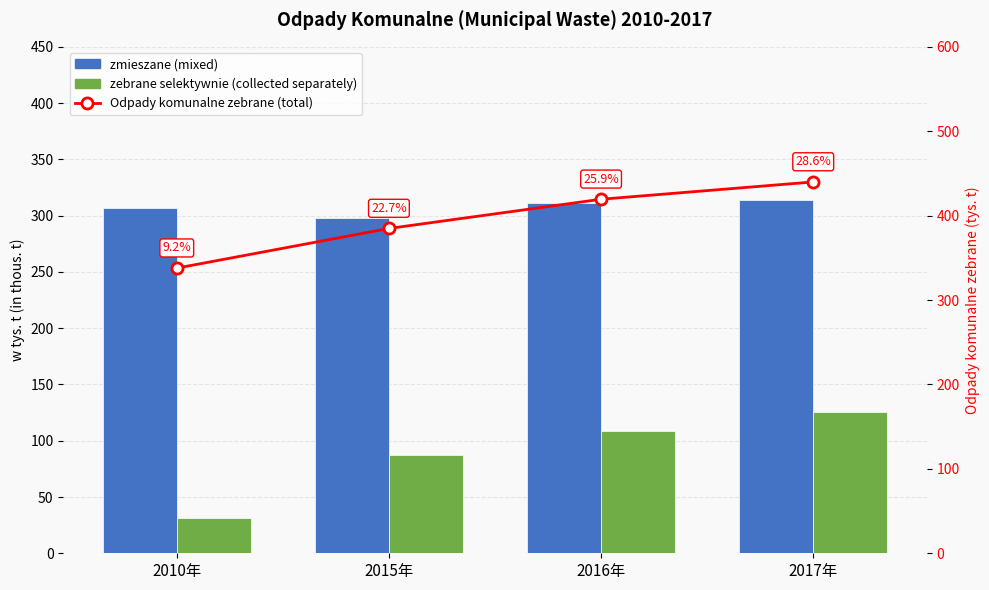

What is the label of the 3rd bar from the right?

2015年